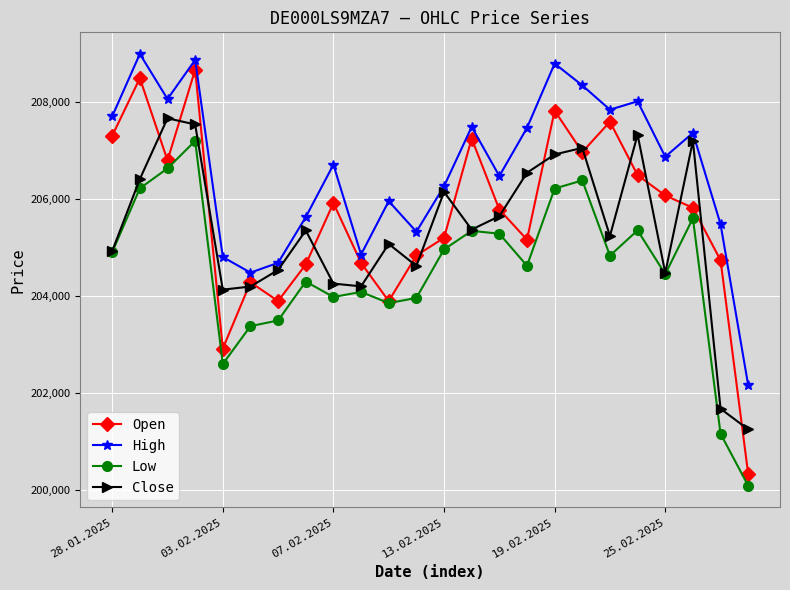

How many interior local peaks does the Close series have?

7